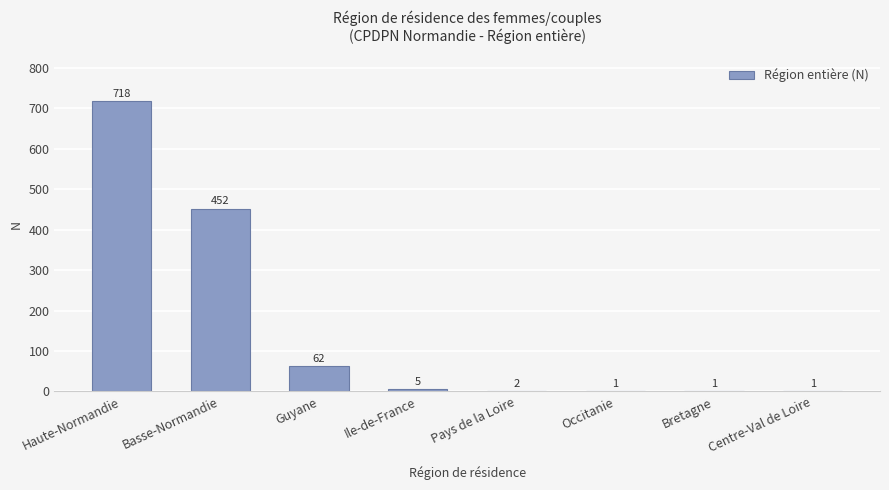

At which category does the chart reach its peak across all series?

Haute-Normandie